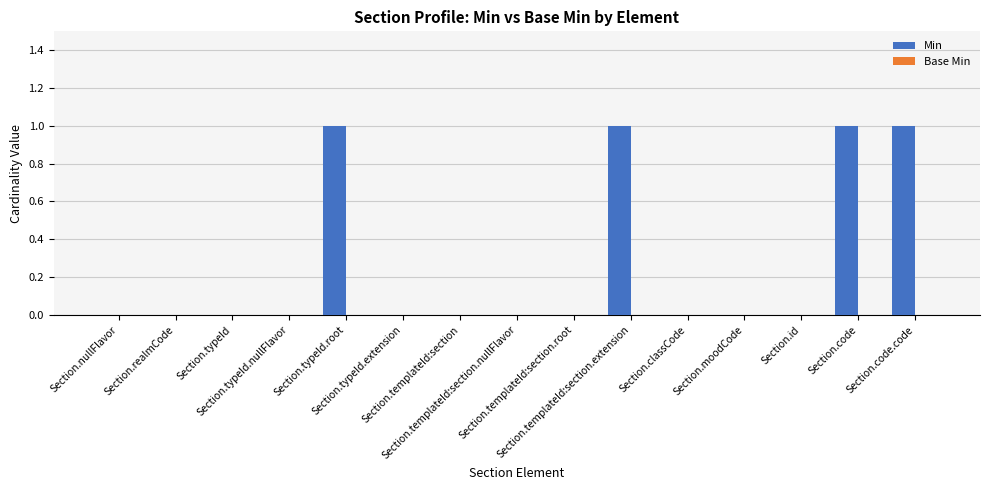

How many categories are shown in the chart?

15